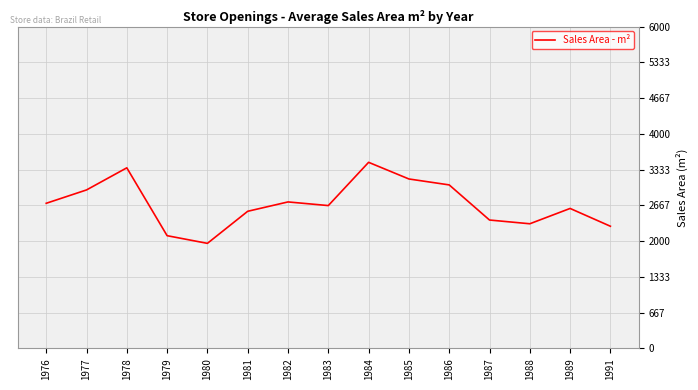

What is the ratio of the value at 1986 to the value at 1977?

1.0